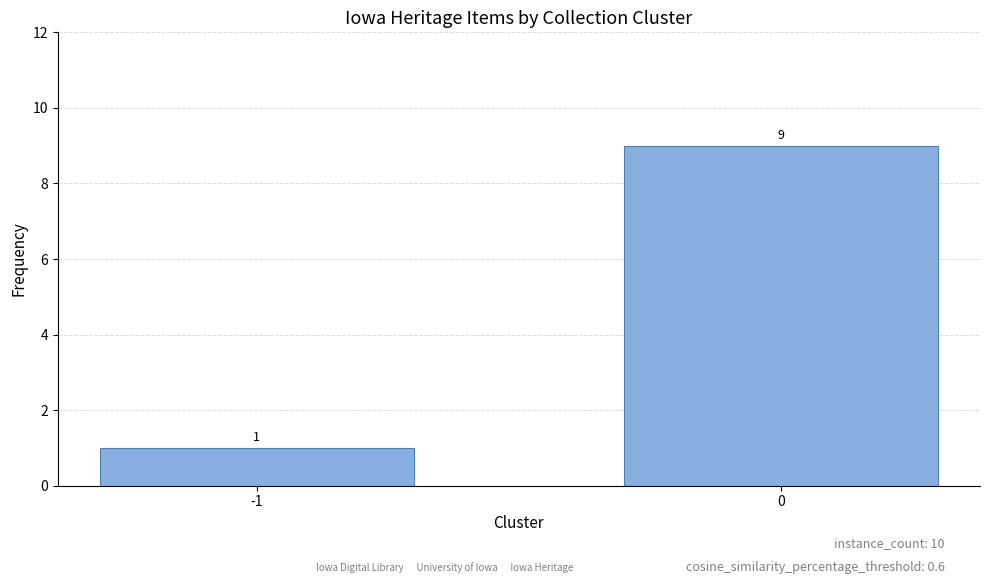

Which category has the lowest value across all series?

-1